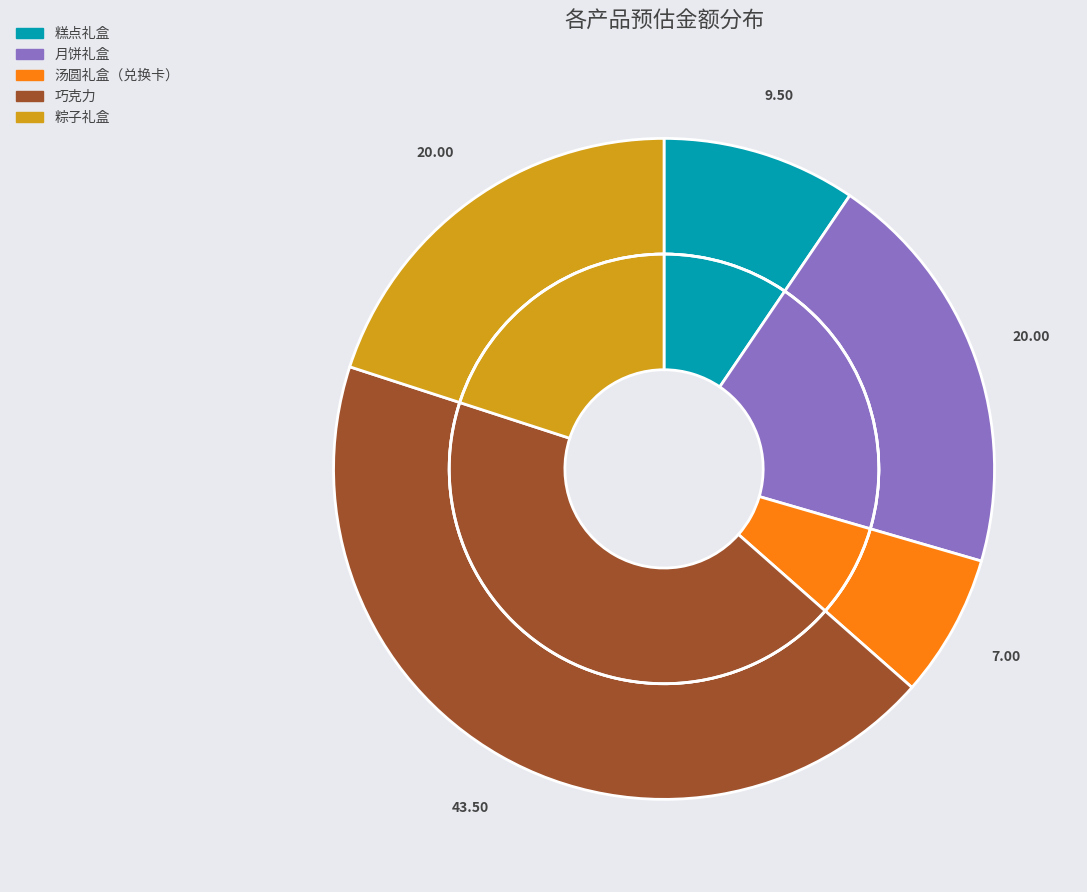

To the nearest percent, what is the average slice percentage?

20%